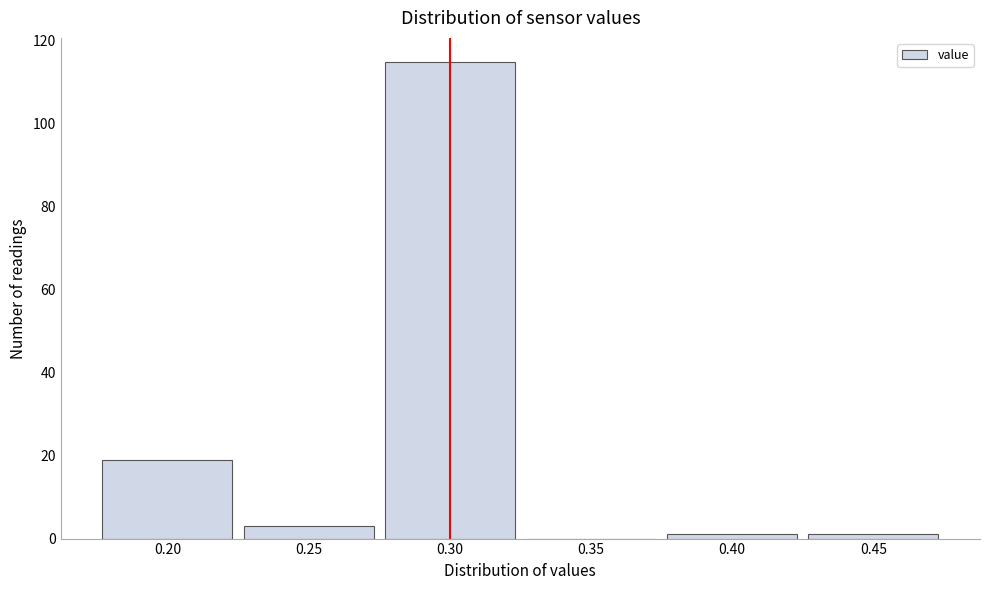

Reading left to right, list every bar in this chart as the range it spans on the x-axis followed by its height. The values are not printed on the chart, so give them approximately, as read against the axis.

0.175 to 0.225: 20
0.225 to 0.275: 4
0.275 to 0.325: 116
0.325 to 0.375: 0
0.375 to 0.425: under 2
0.425 to 0.475: under 2